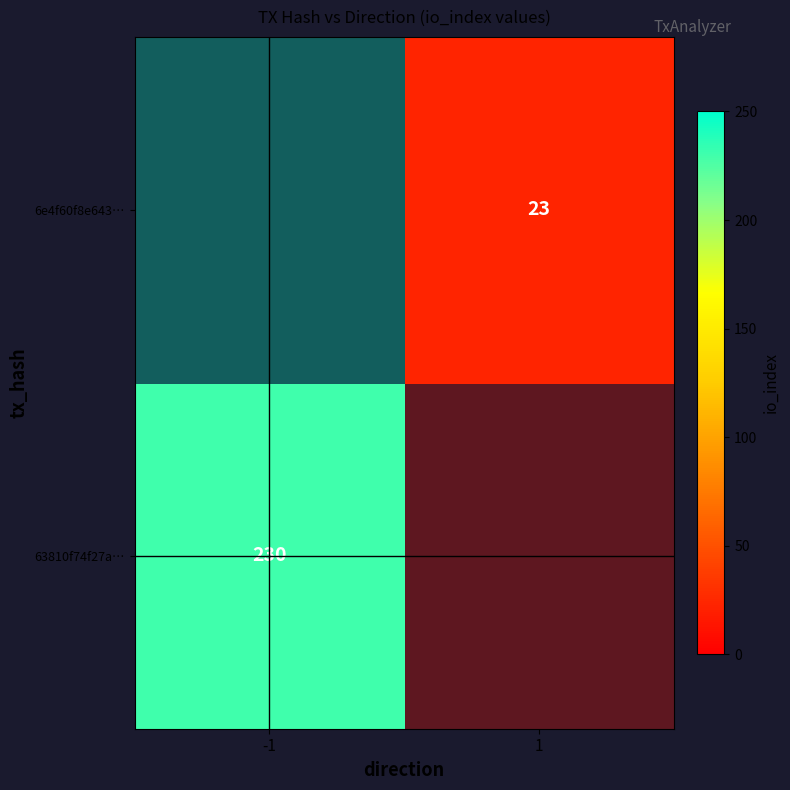

Which series has the largest range (max minus min)?

63810f74f27a…